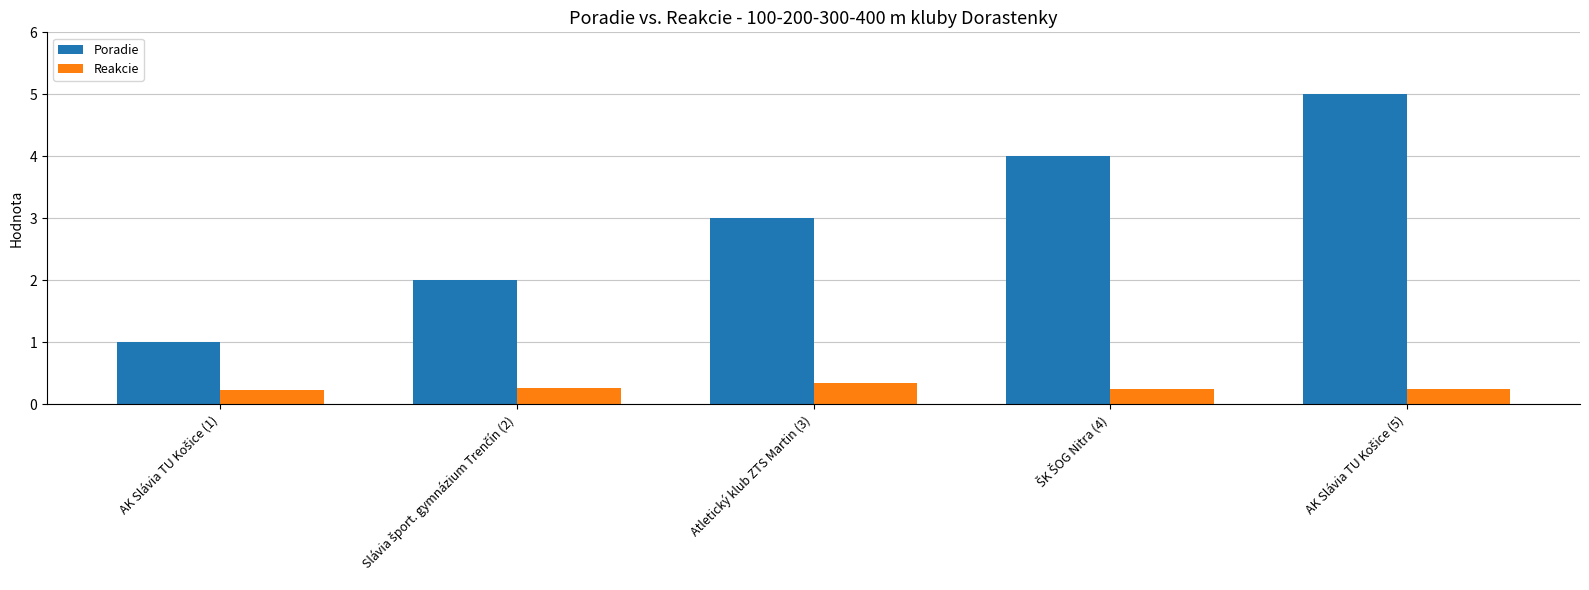

Which series has the largest total across all categories?

Poradie